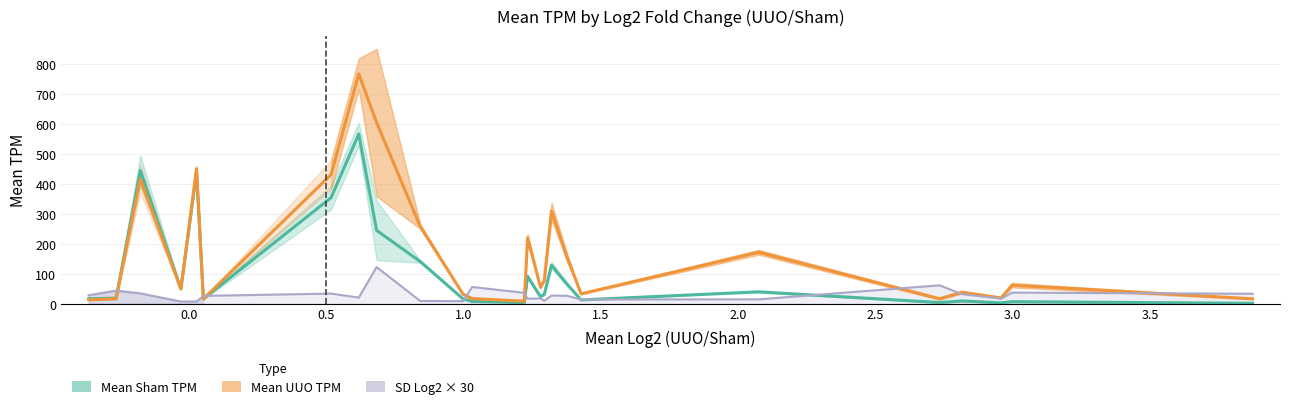

What is the sum of all Mean Sham TPM values?

2729.1